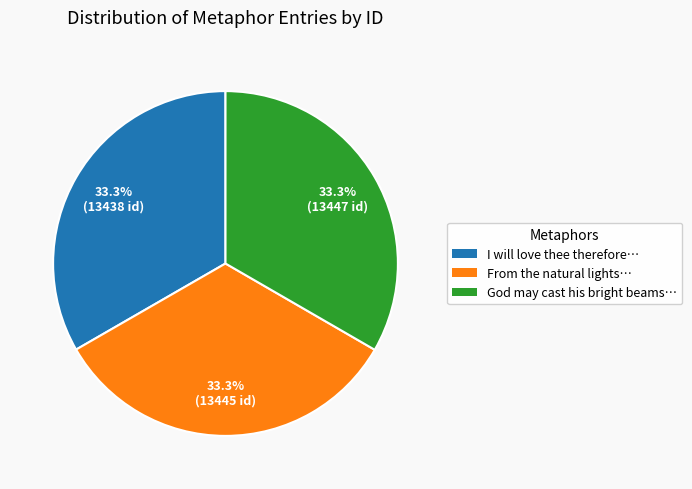

Does From the natural lights… represent more than half of the total?

No